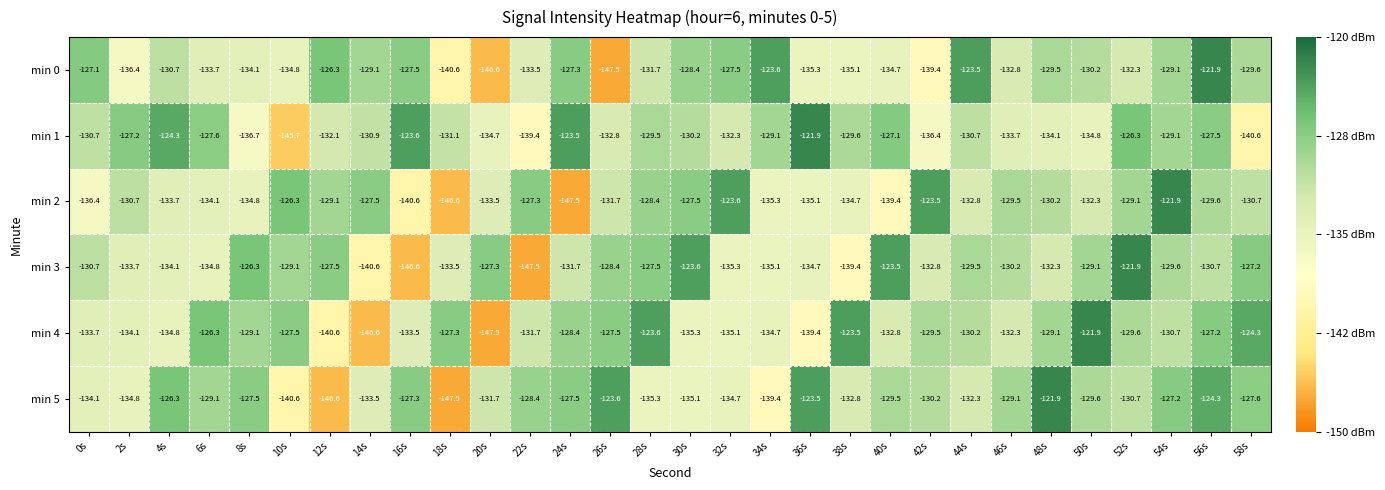

At 44s, list the series in order from smallest to largest.

min 2, min 5, min 1, min 4, min 3, min 0